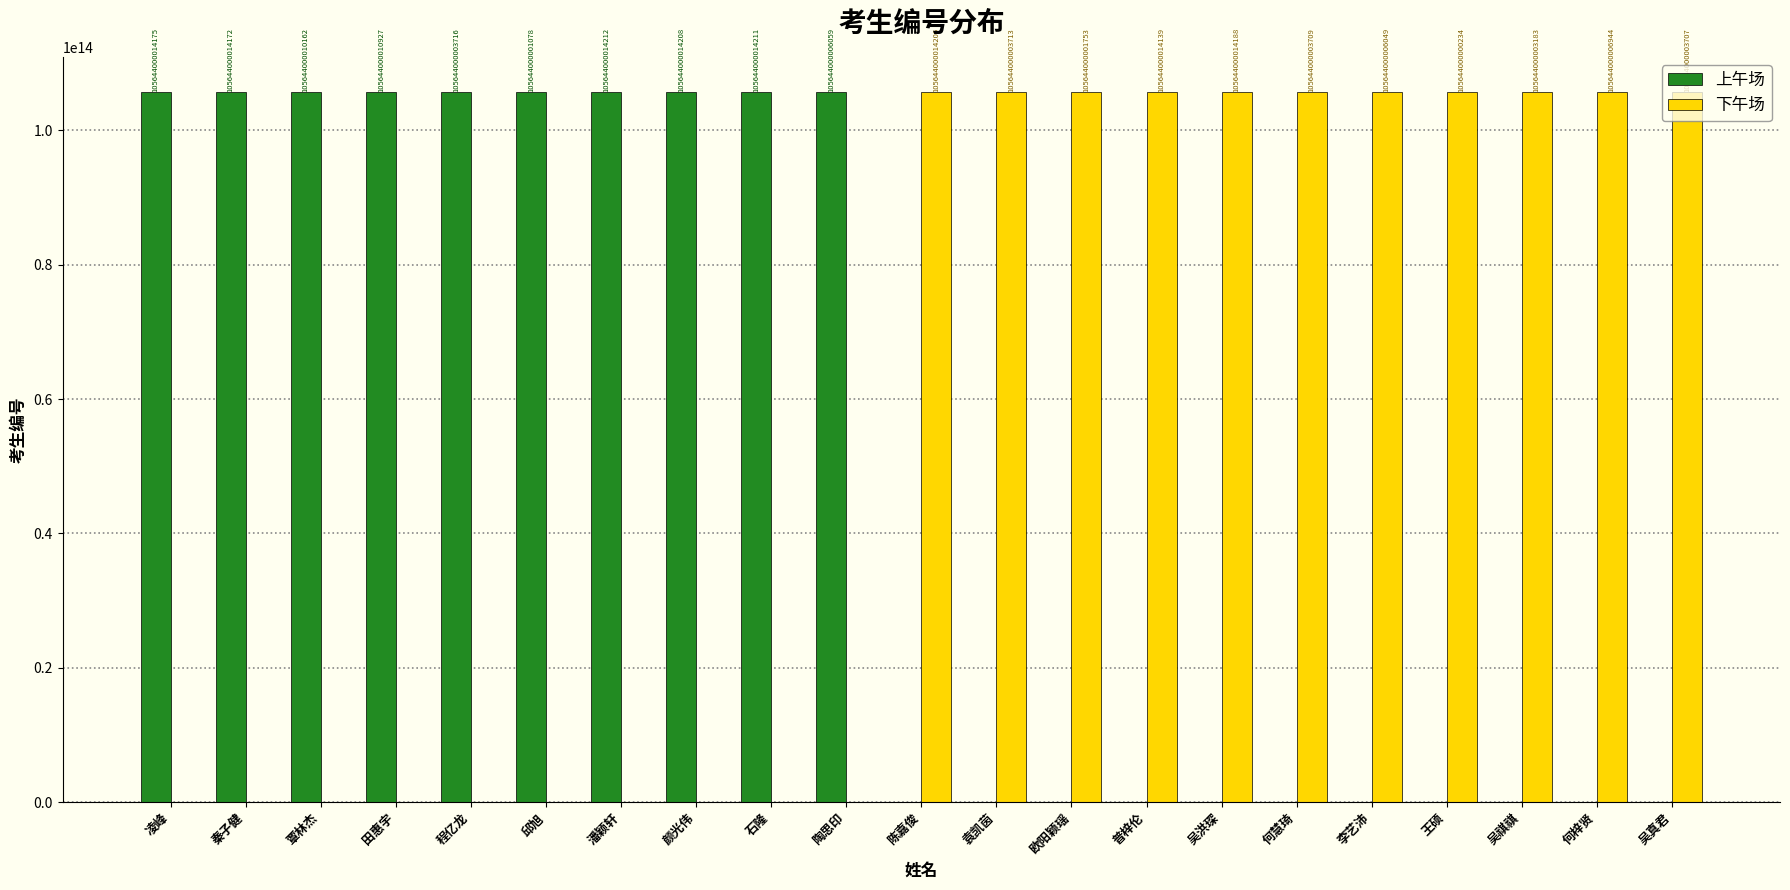

Is the value of 上午场 at 覃林杰 greater than the value of 下午场 at 程亿龙?

Yes